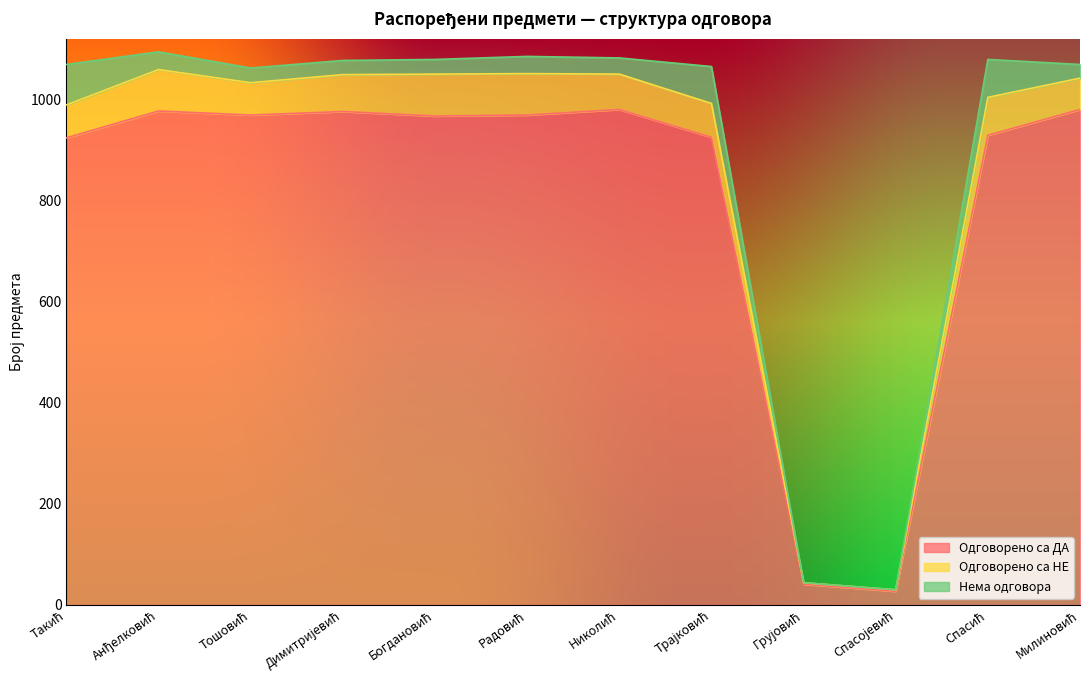

What is the maximum value shown in the chart?

980